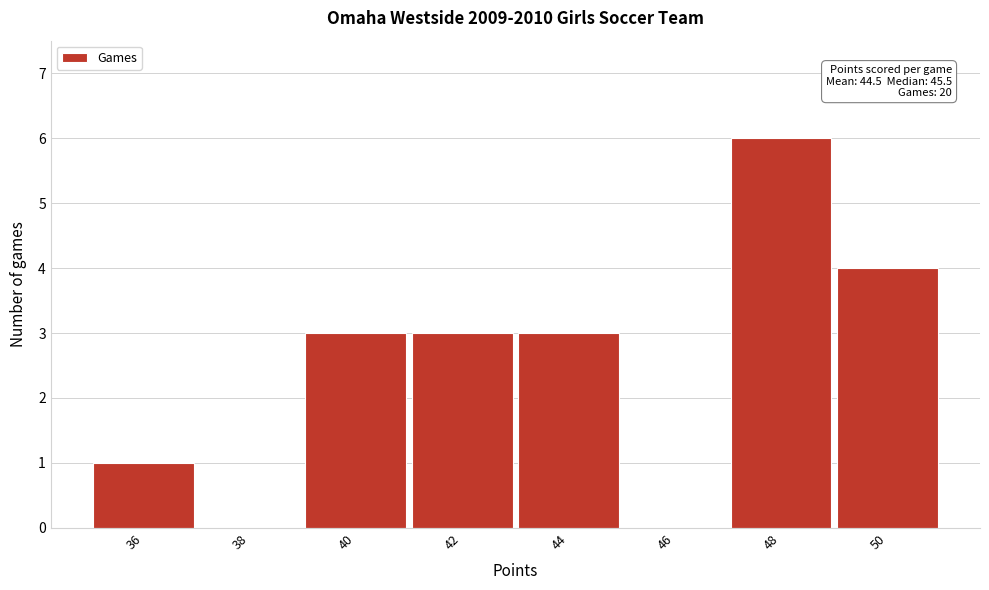

Which range on the x-axis has the tallest bar?

47 to 49